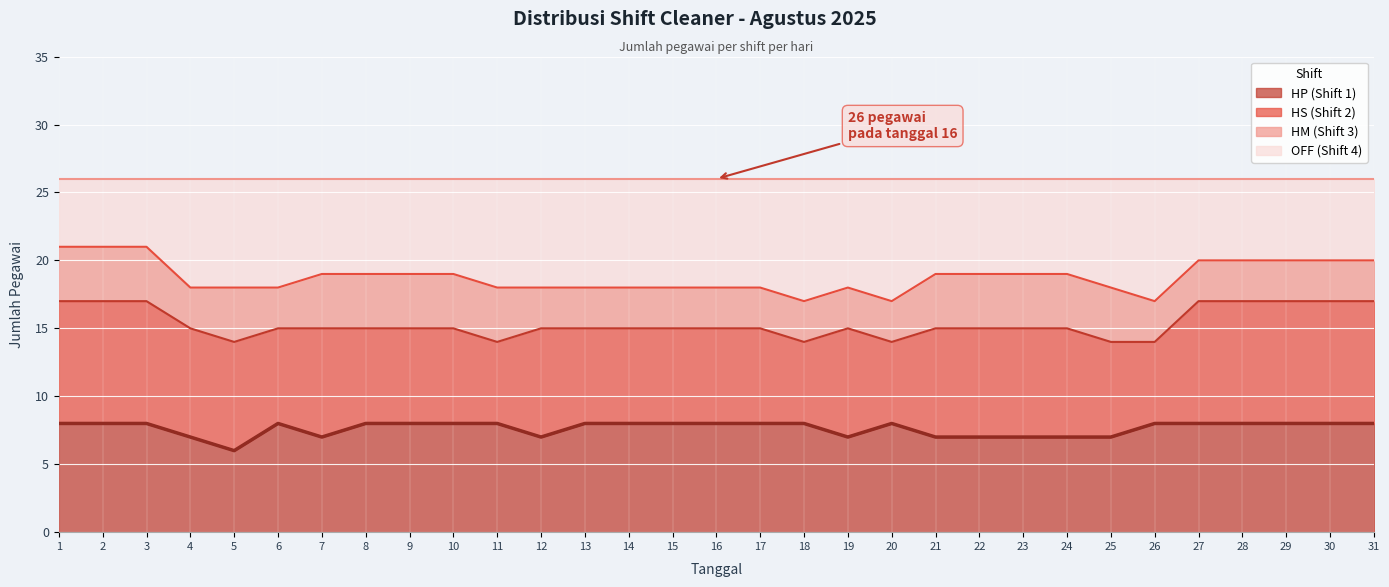

What is the value of the HP (Shift 1) point at the 19th from the left?

7